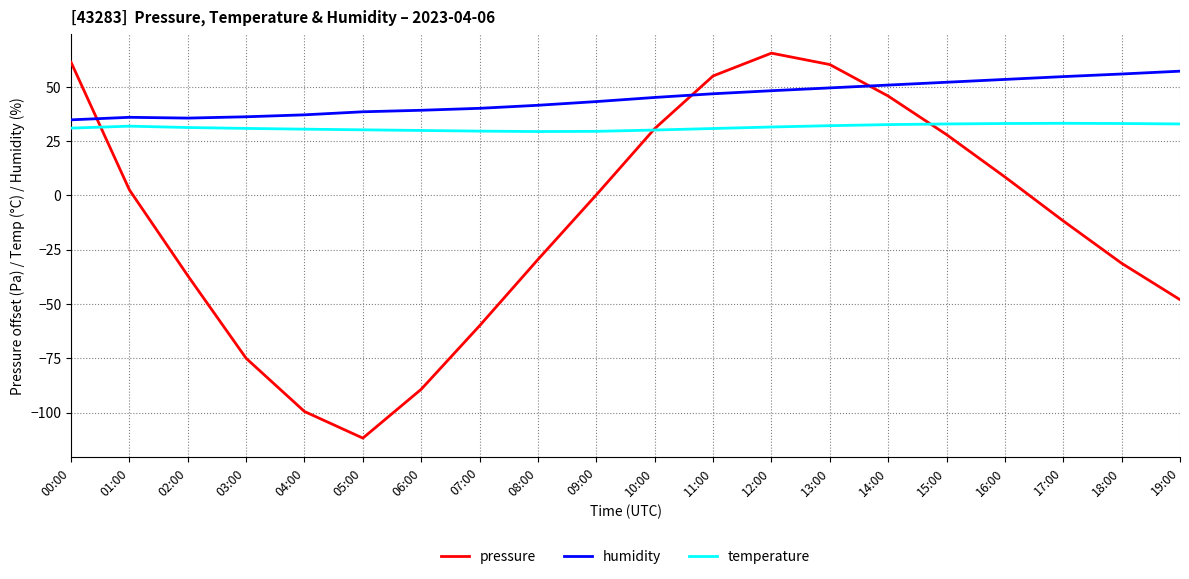

Which series has the widest spread of values?

pressure